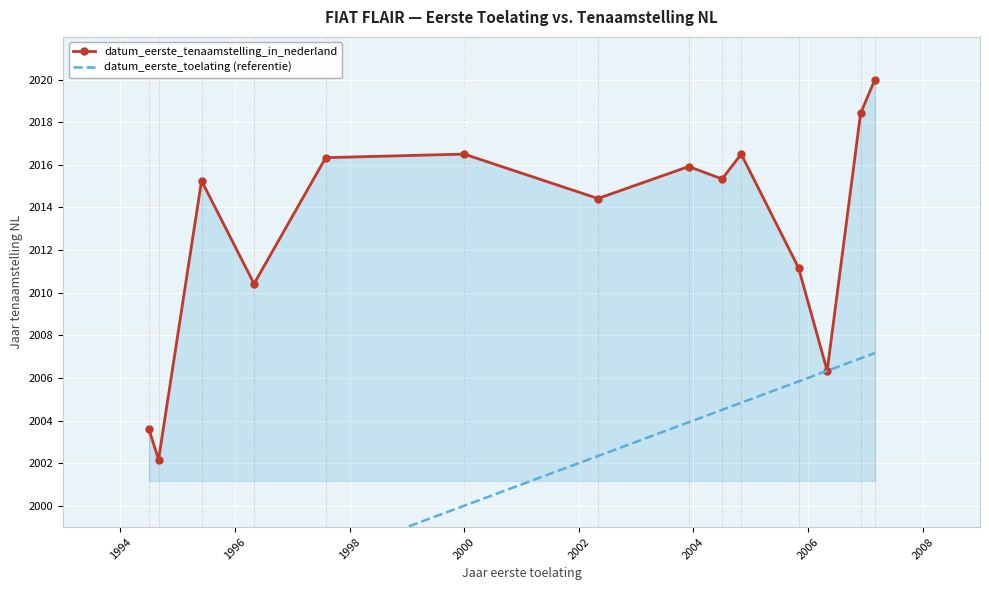

How many interior local peaks does the datum_eerste_tenaamstelling_in_nederland series have?

4